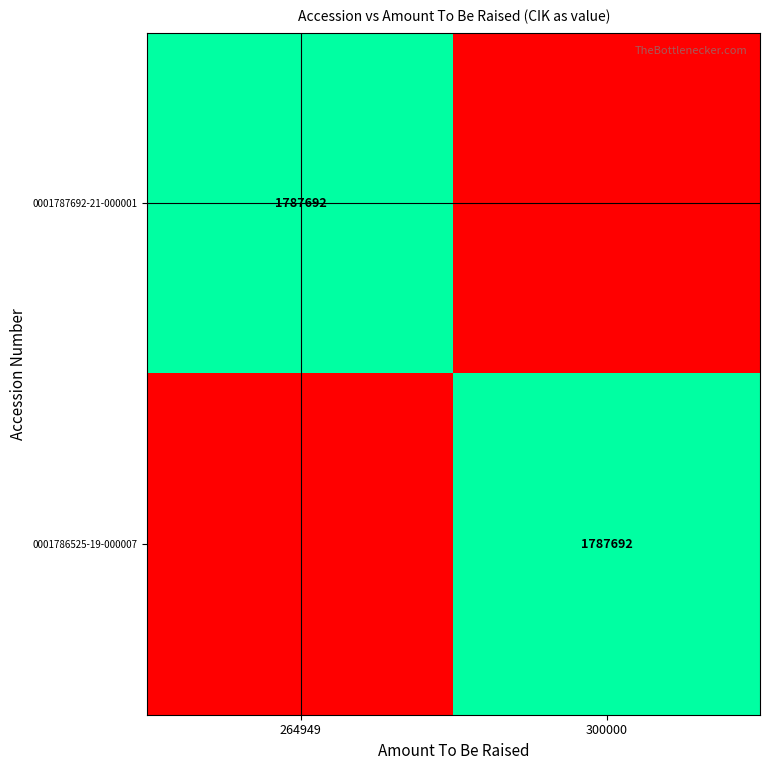

True or false: 0001787692-21-000001 has a value of 2554779 at 264949.

False